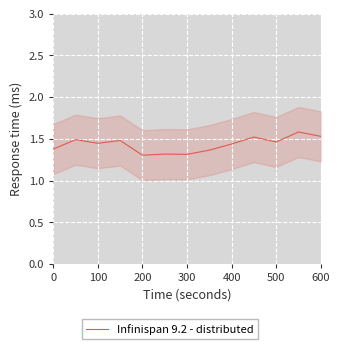

What is the change in value from 500 to 10?

+0.1